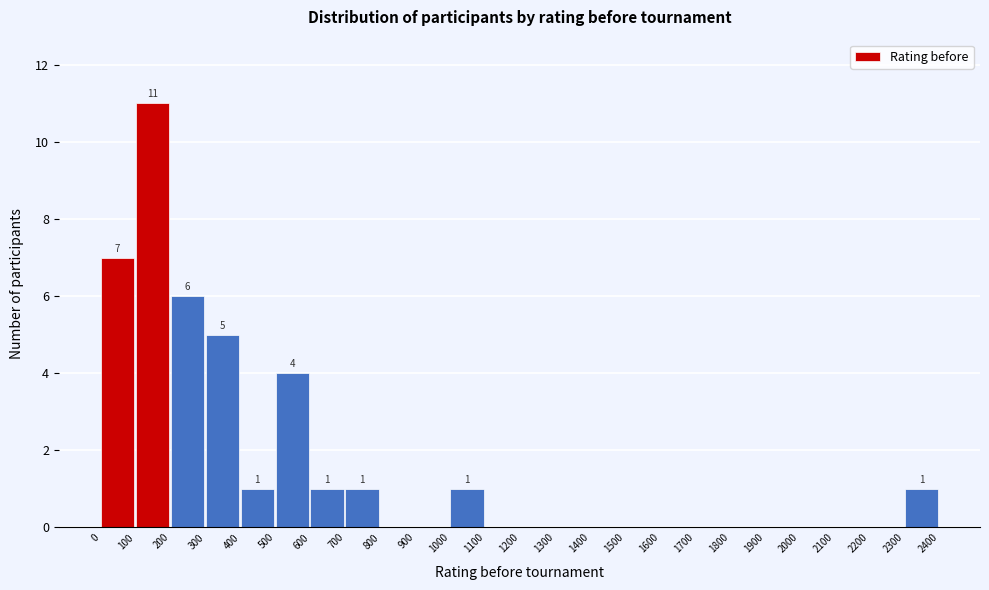

Over which range of the x-axis is the bar tallest?

100 to 200